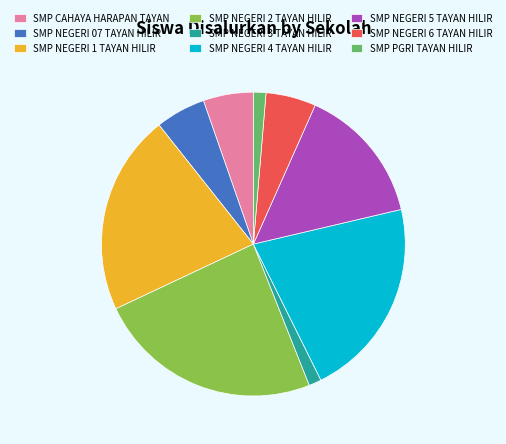

What is the largest slice in the pie chart?

SMP NEGERI 2 TAYAN HILIR